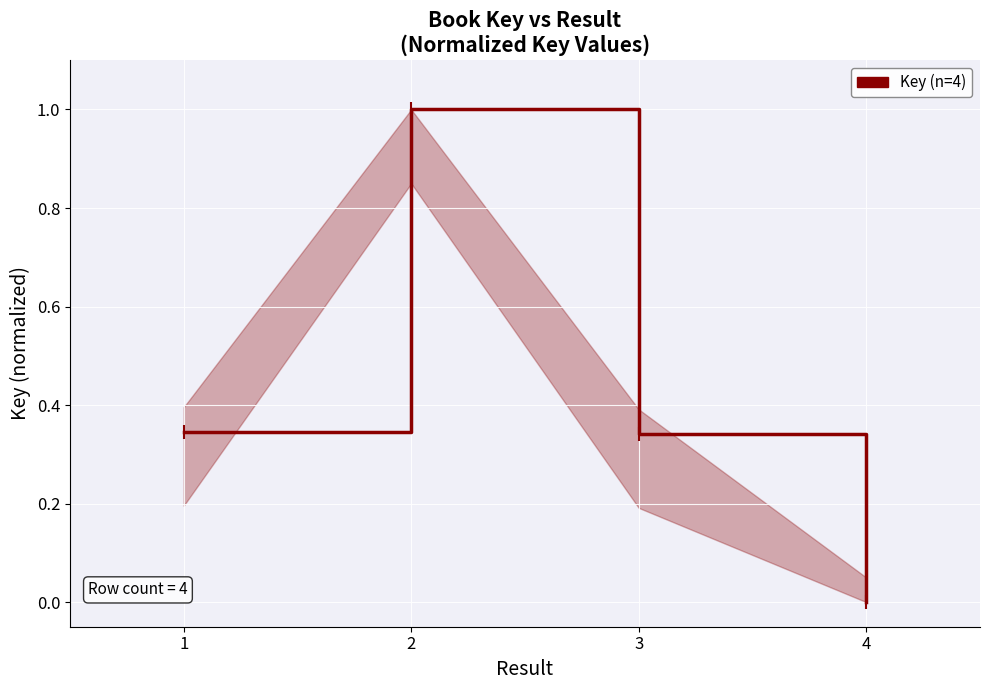

How many categories are shown in the chart?

4